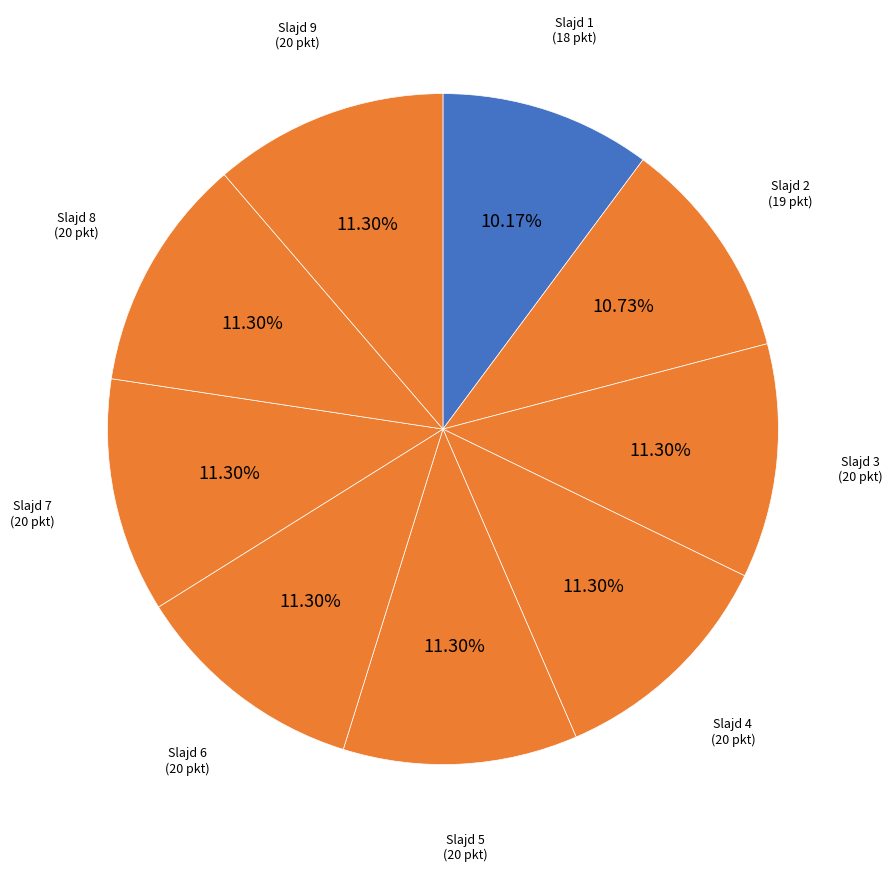

Which category has the biggest portion of the pie?

3